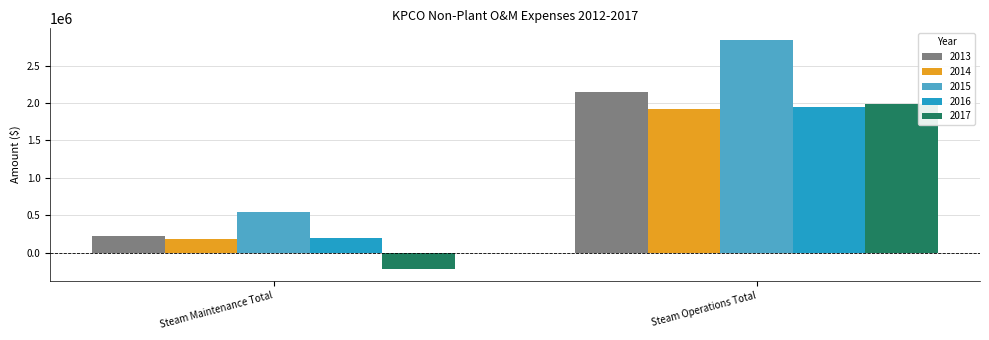

What position from the right is Steam Maintenance Total?

2